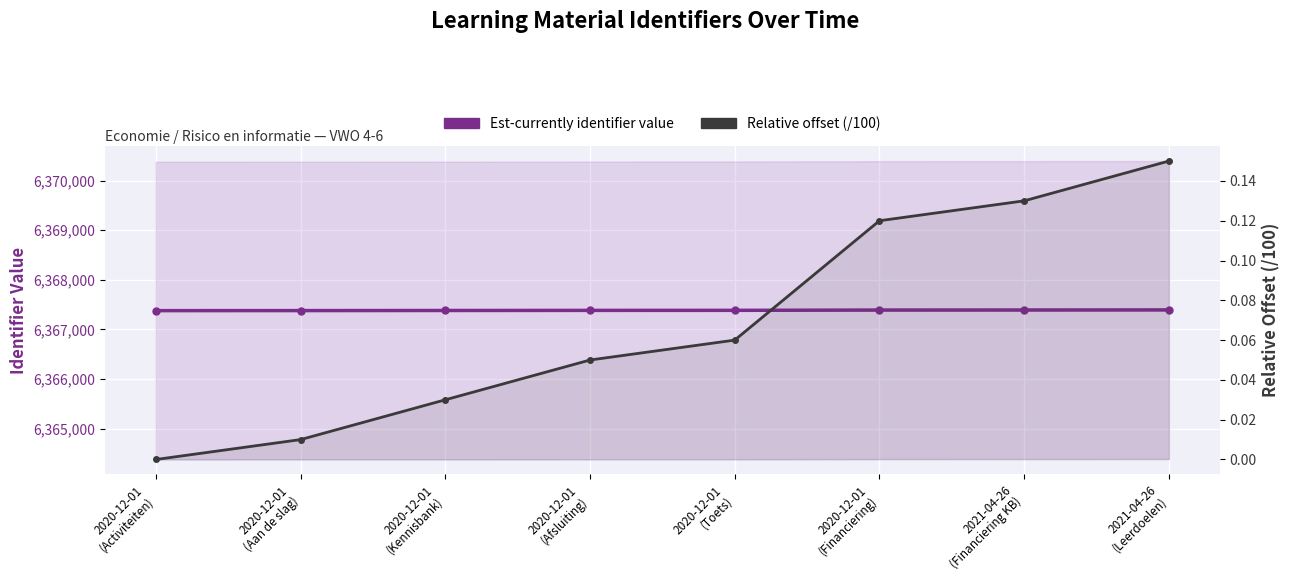

How many lines are shown in the chart?

2